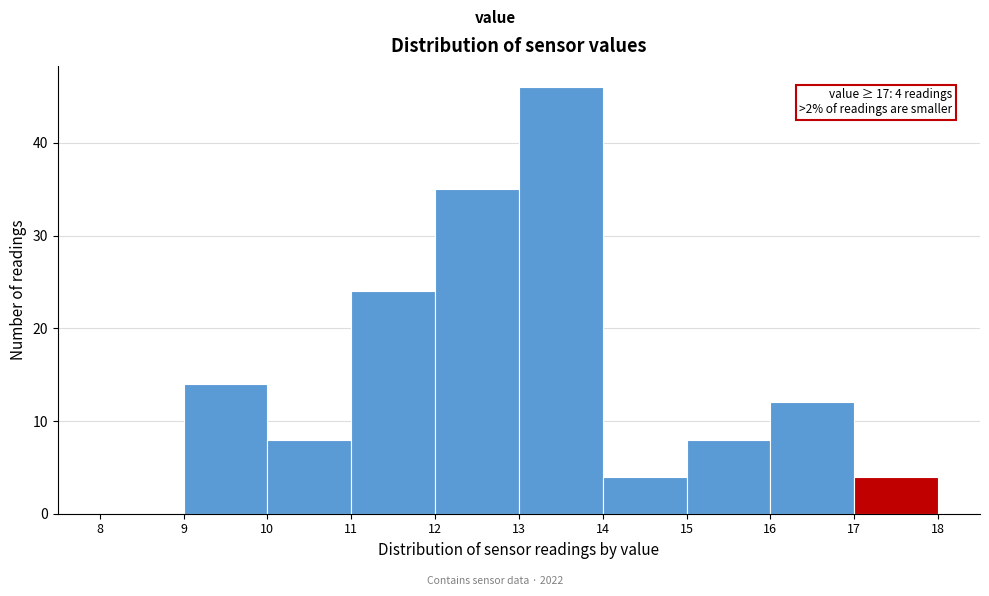

Which range on the x-axis has the tallest bar?

13 to 14